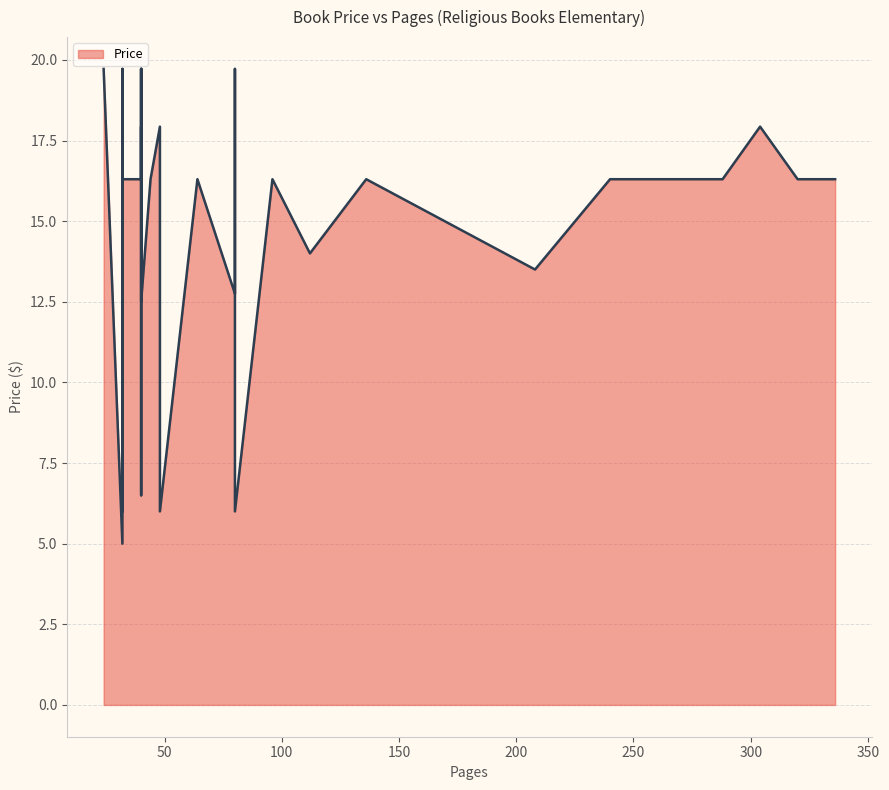

Between 32 and 40, which is larger?

32